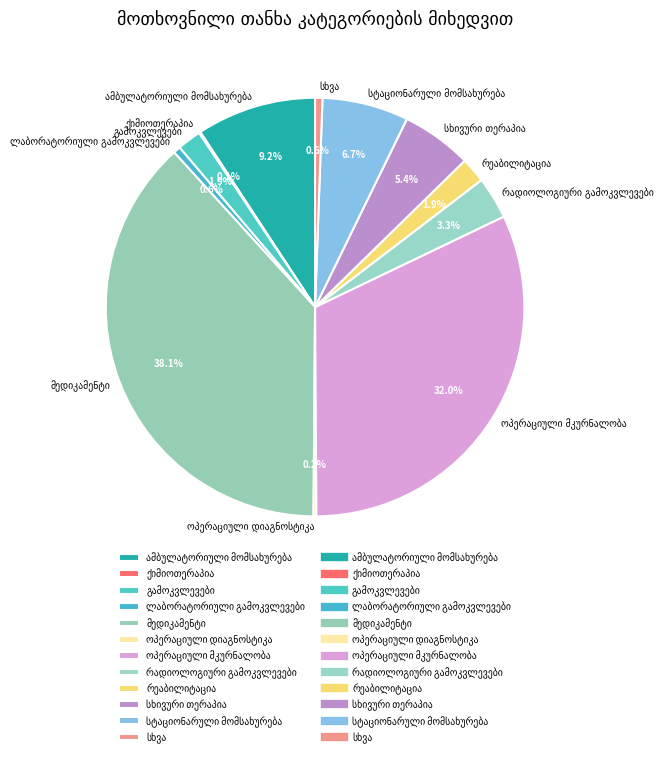

Is there any slice that represents more than half of the pie?

No